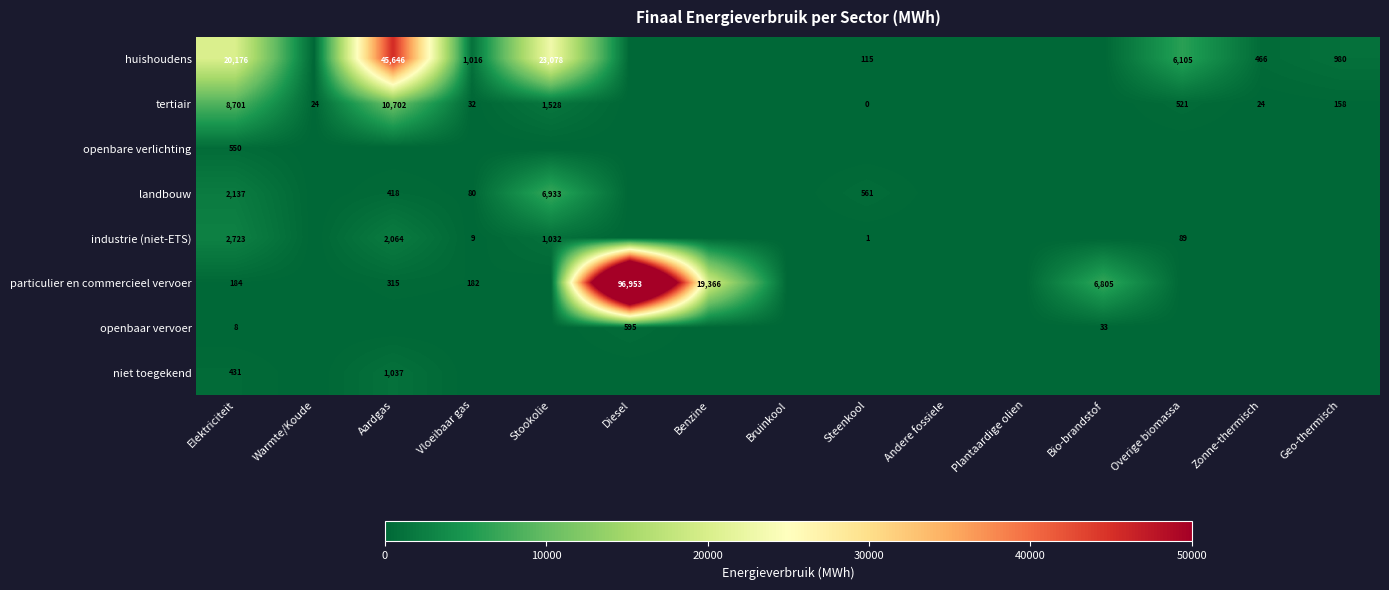

The value of industrie (niet-ETS) at Elektriciteit is 779. True or false?

False